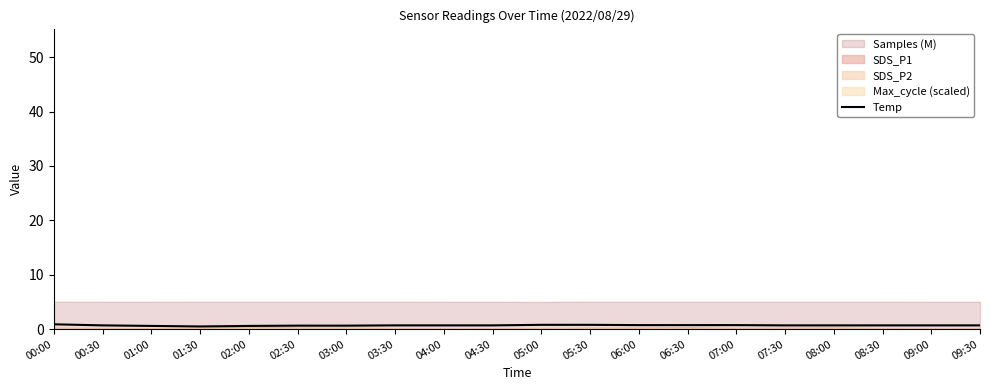

What is the approximate value at 09:30?

0.7